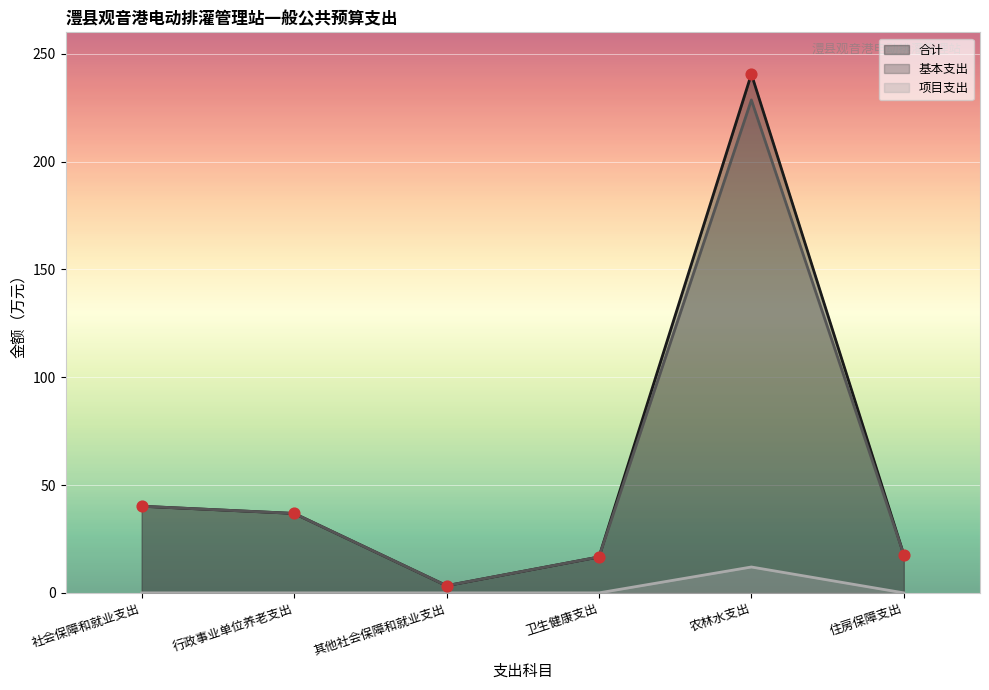

At how many categories does at least one series exceed 126?

1